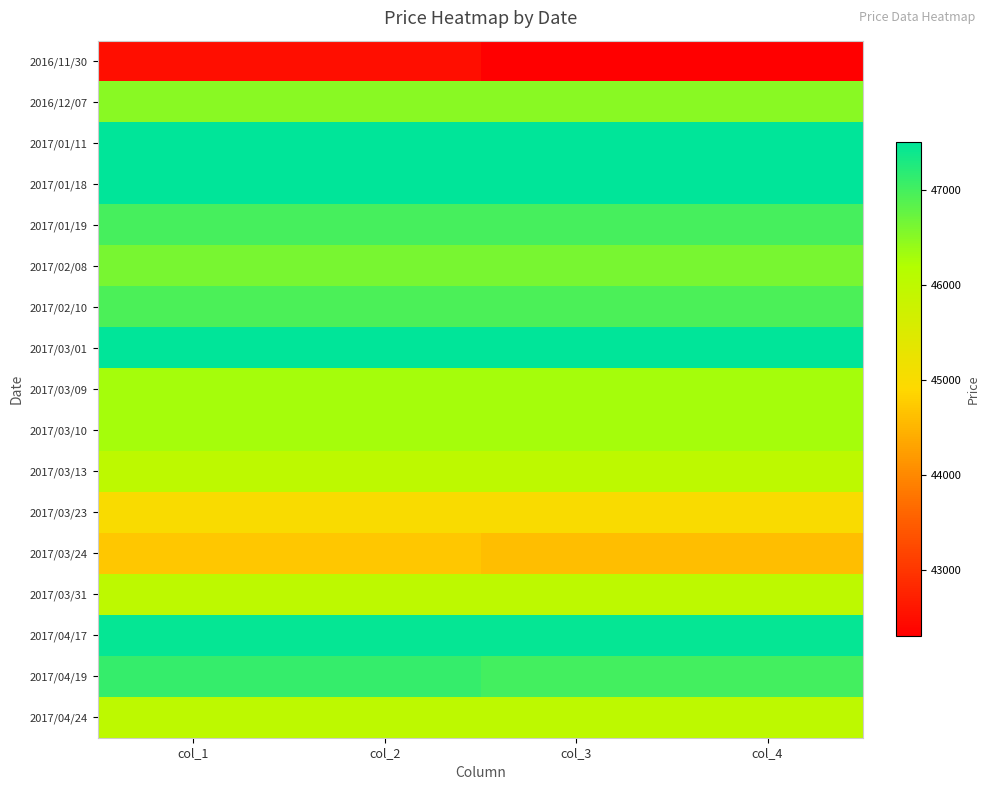

Which category has the highest value across all series?

col_1